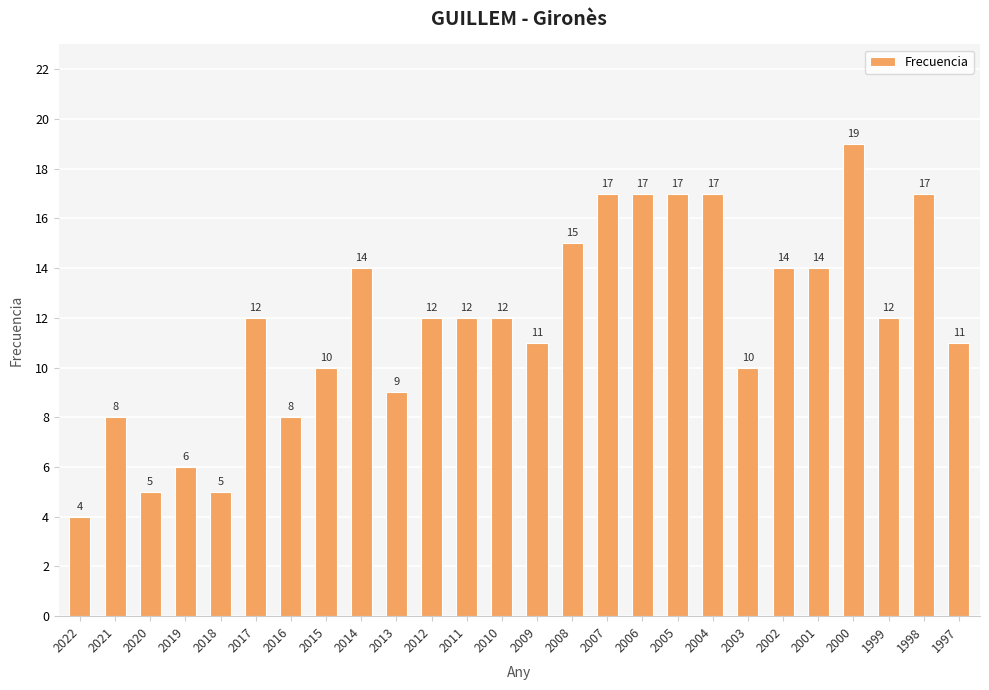

Reading left to right, transcribe all the data shown in this chart.

4	8	5	6	5	12	8	10	14	9	12	12	12	11	15	17	17	17	17	10	14	14	19	12	17	11